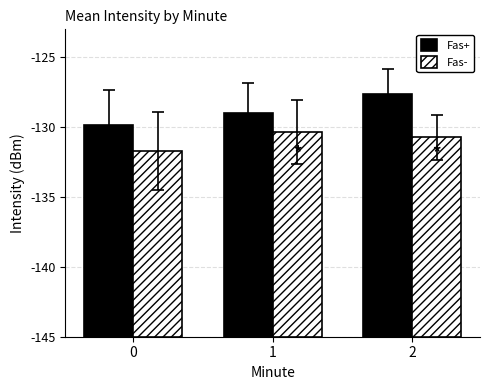

List the series in order of their overall mean, highest first.

Fas+, Fas-